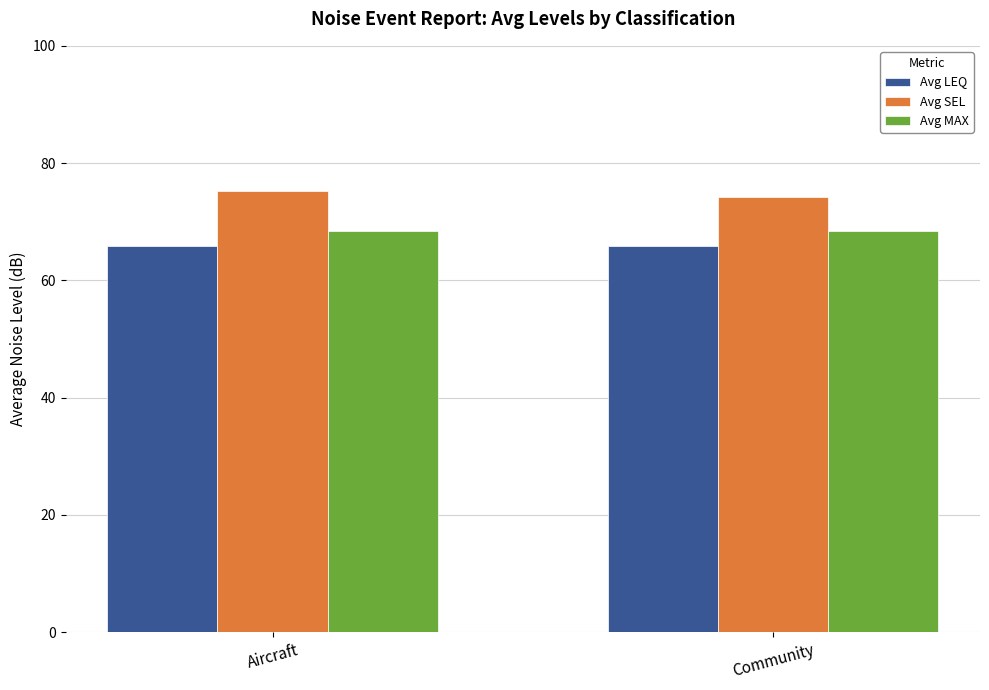

What is the total value across all series at Community?

208.6